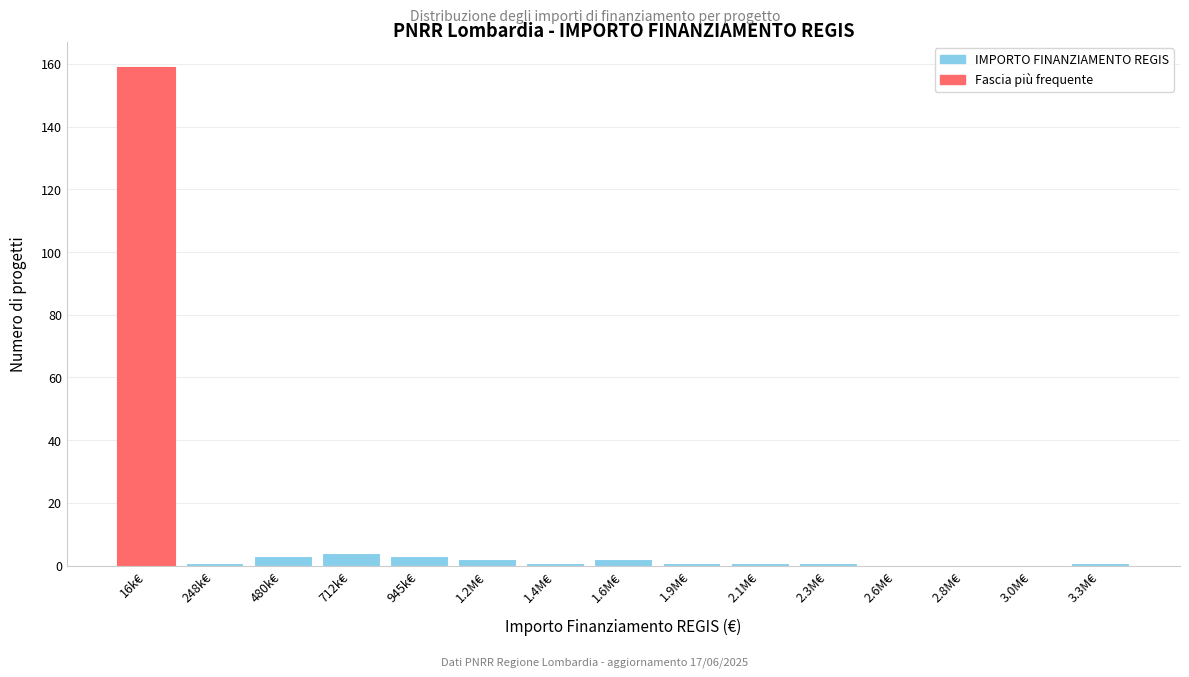

Reading right to left, transcribe all the data shown in this chart.

3.3M€=1	3.0M€=0	2.8M€=0	2.6M€=0	2.3M€=1	2.1M€=1	1.9M€=1	1.6M€=2	1.4M€=1	1.2M€=2	945k€=3	712k€=4	480k€=3	248k€=1	16k€=159